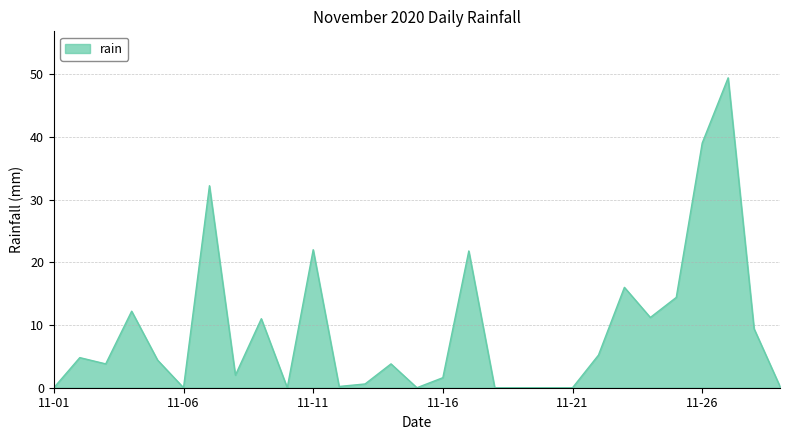

What is the difference between the maximum and minimum values?

49.4